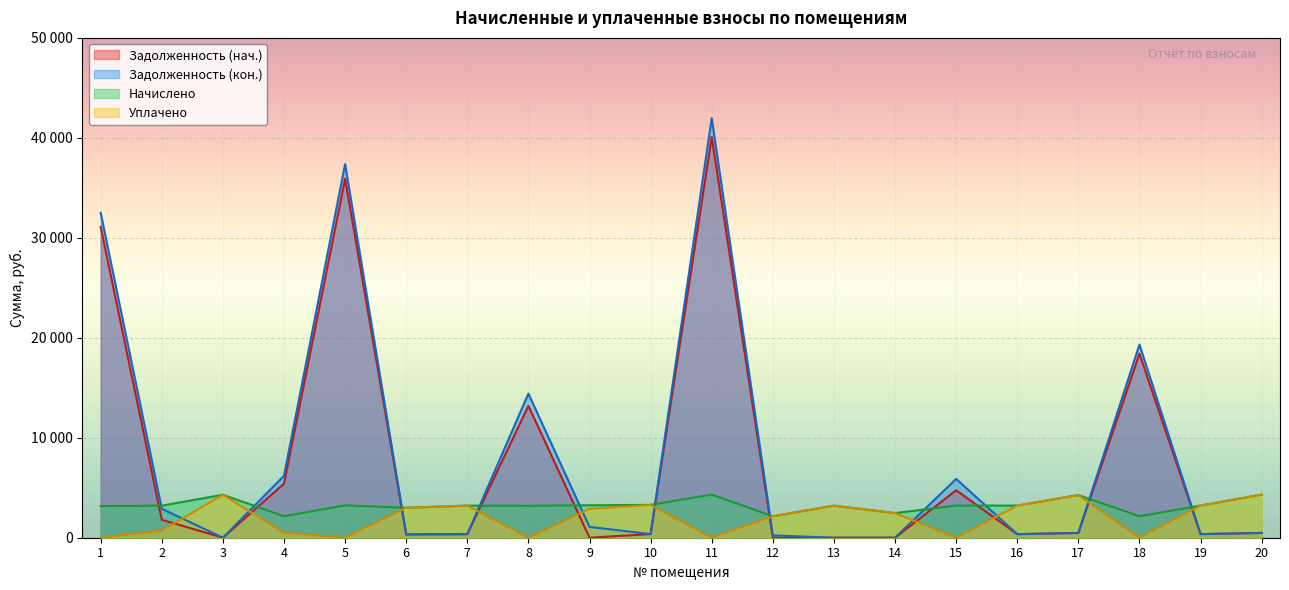

How many intersections are there between Уплачено and Задолженность (нач.)?

11